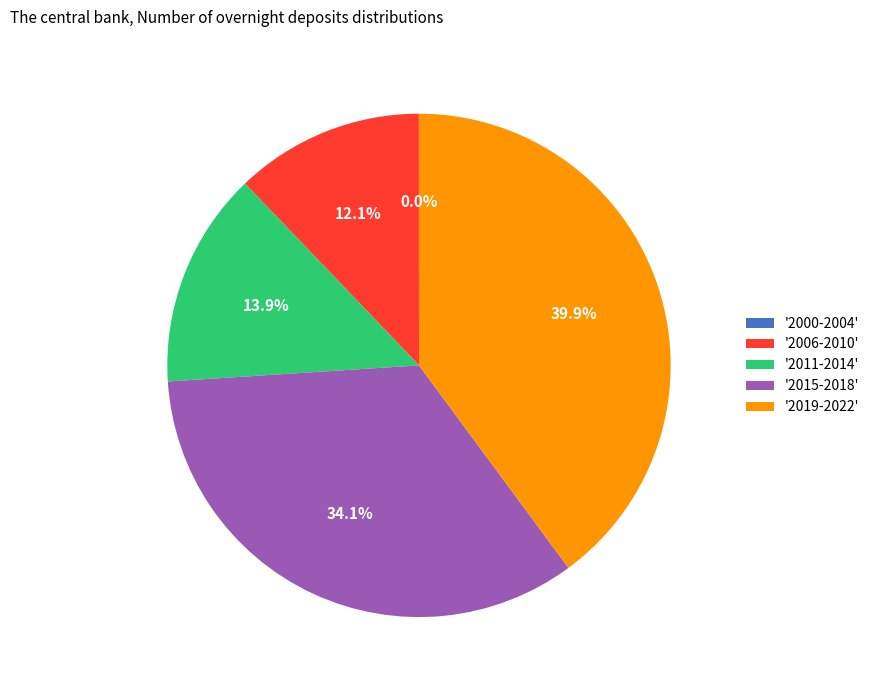

Between '2019-2022' and '2011-2014', which is larger?

'2019-2022'